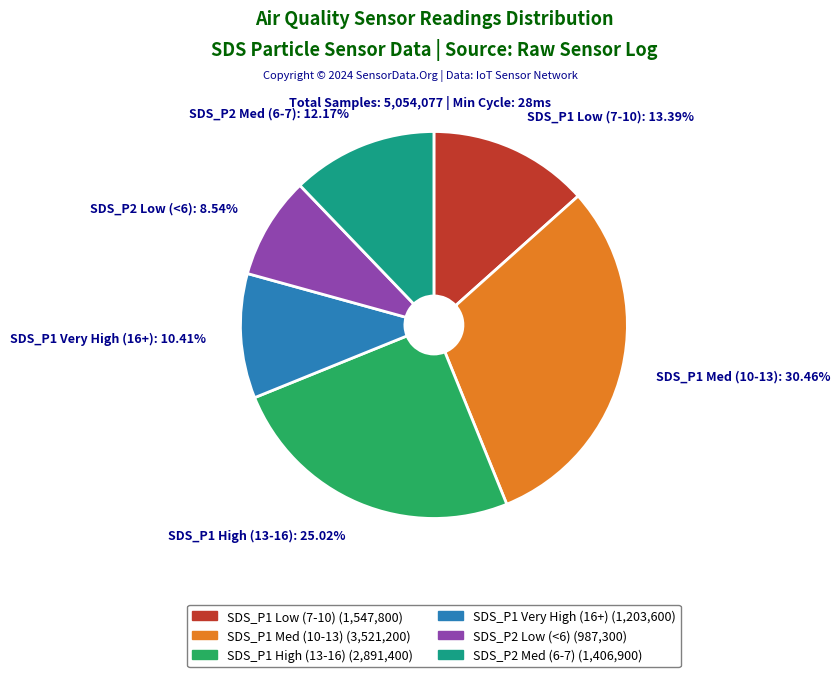

Is there any slice that represents more than half of the pie?

No